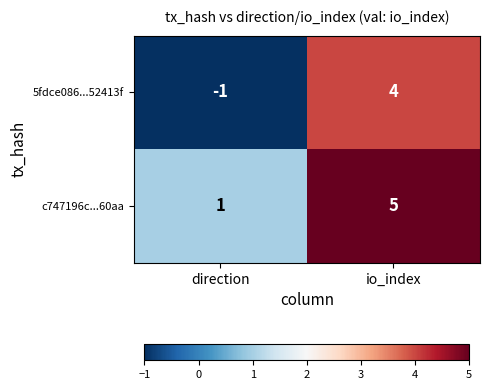

How many data points does each series have?

2